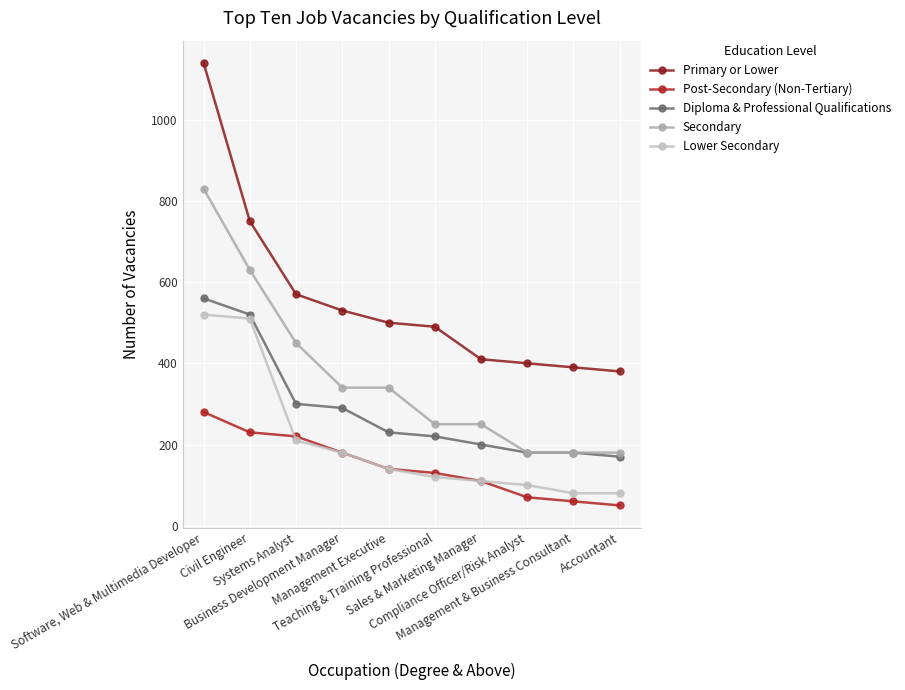

What position from the left is Systems Analyst?

3